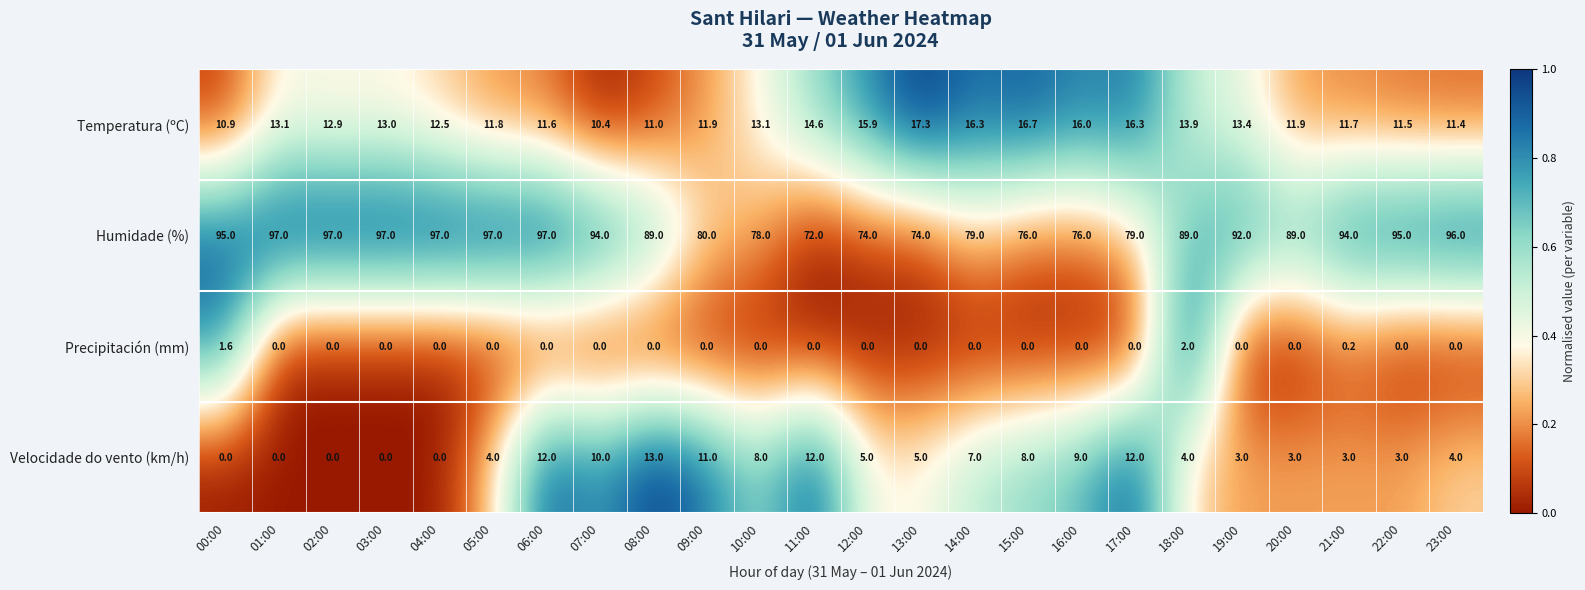

Is it true that Precipitación (mm) equals 0.0 at 07:00?

True